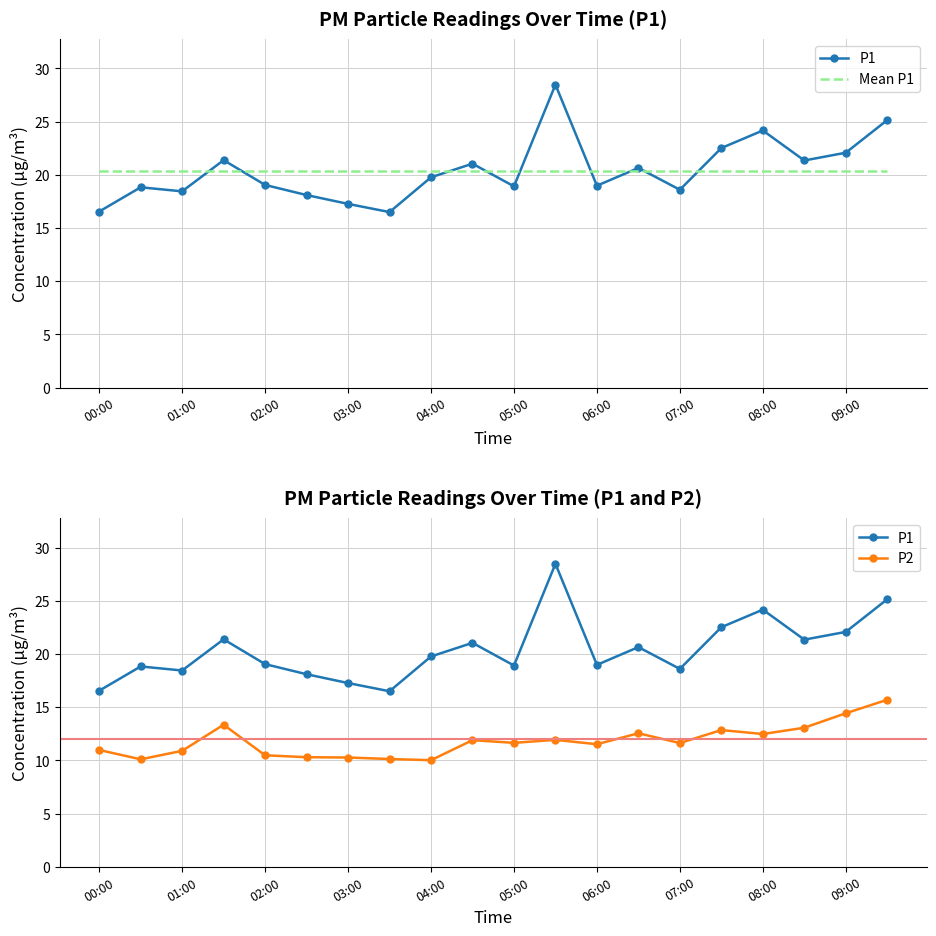

Rank the series at 02:00 from highest to lowest value.

Mean P1, P1, P2